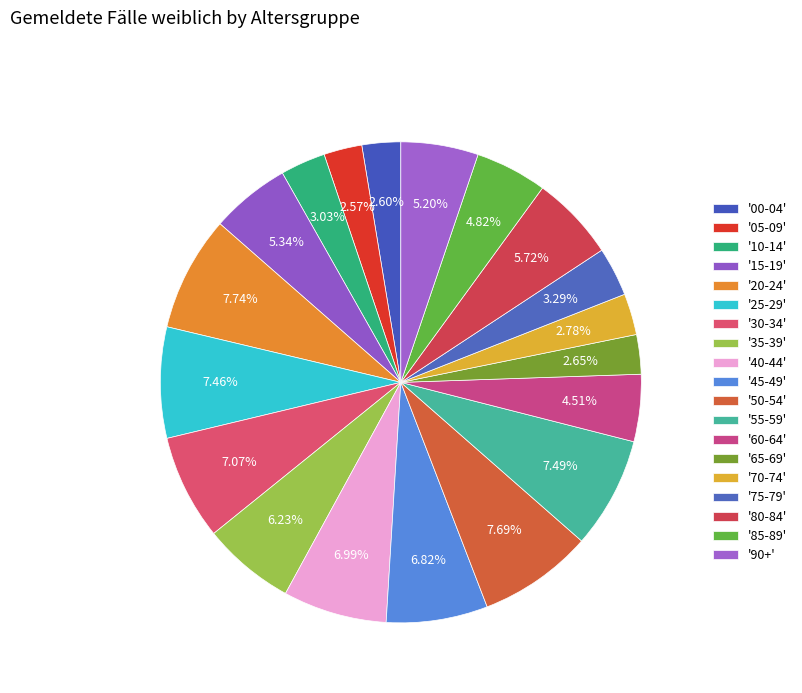

Is there any slice that represents more than half of the pie?

No